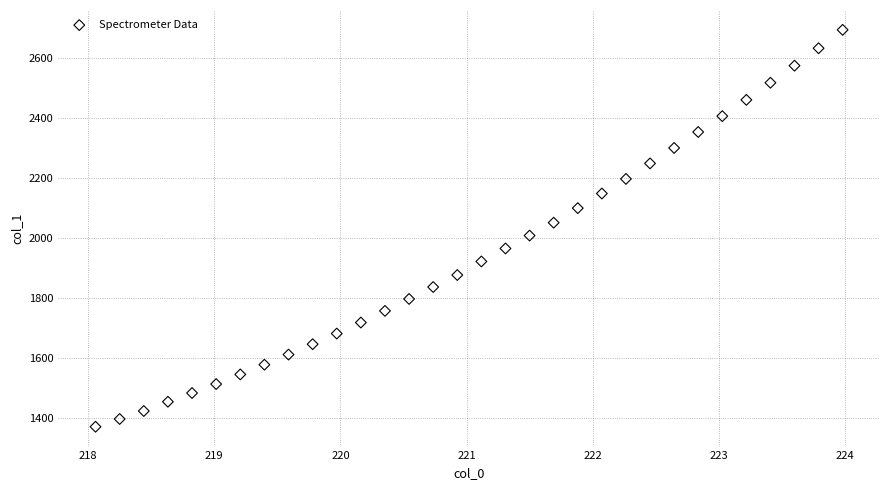

What is the range of Y values (max minus min)?

1321.4